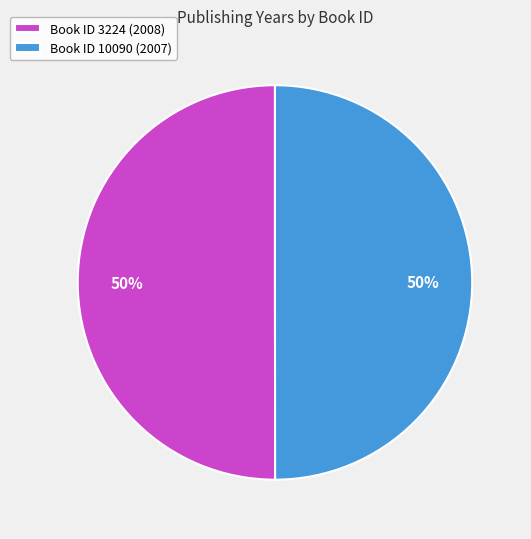

True or false: Book ID 3224 (2008) accounts for 36% of the total.

False